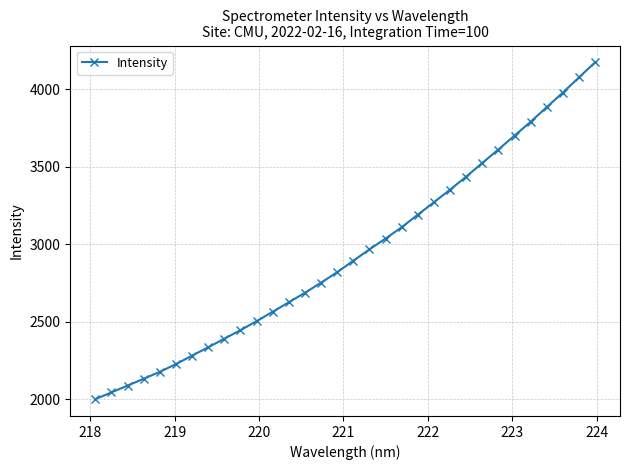

What is the greatest value displayed?

4175.1